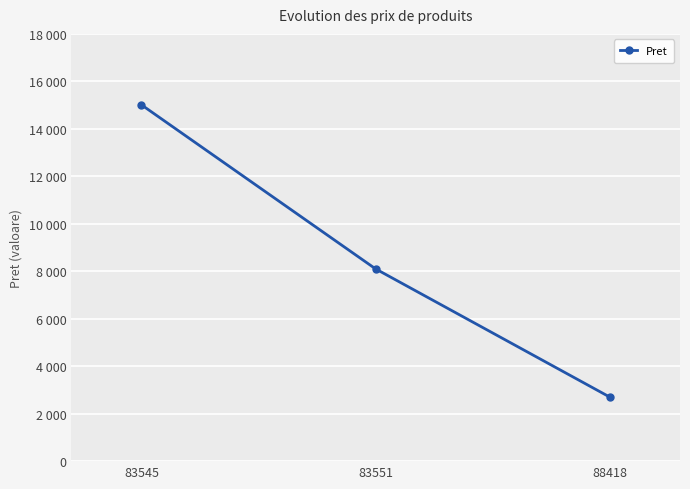

The chart shows a value of 2700 at 88418. True or false?

True